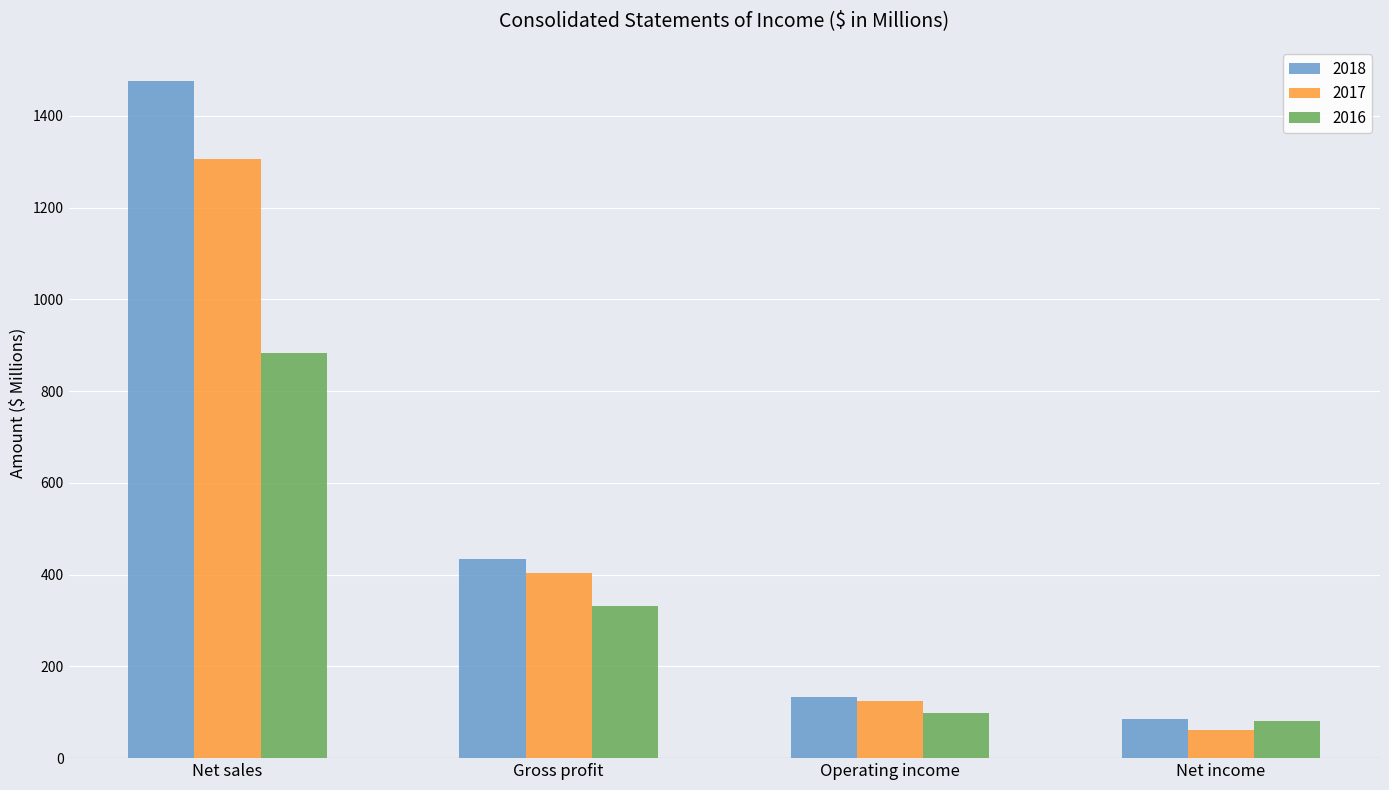

Reading left to right, what are all the values shown in this chart?

2018: Net sales=1476.9	Gross profit=435.0	Operating income=133.5	Net income=85.0
2017: Net sales=1306.8	Gross profit=403.3	Operating income=125.0	Net income=61.8
2016: Net sales=883.4	Gross profit=332.3	Operating income=98.2	Net income=81.3